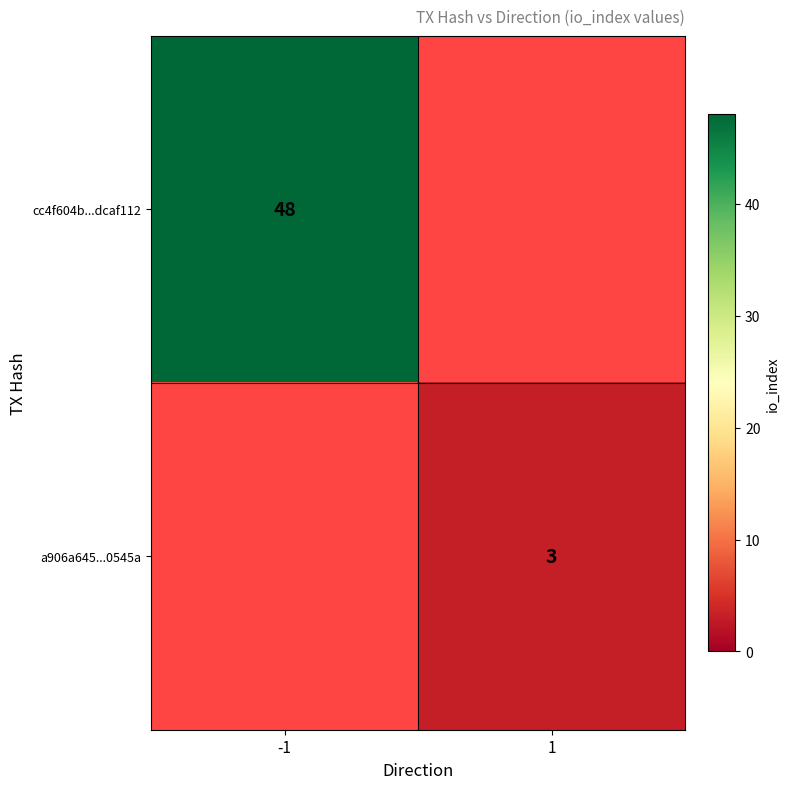

What is the maximum value shown in the chart?

48.0